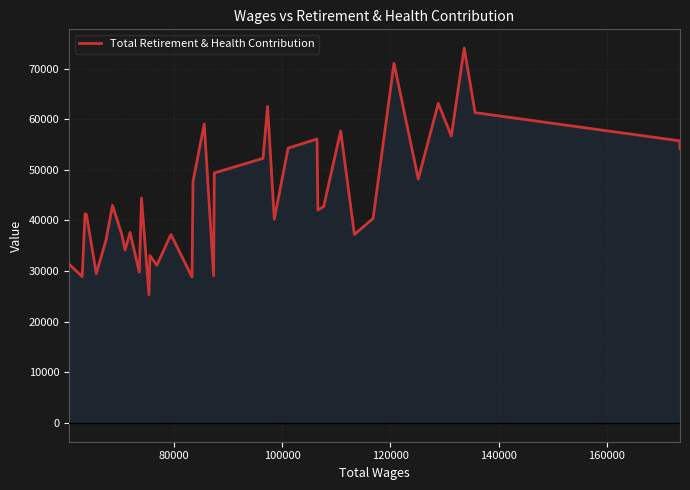

True or false: there are more than 0 points higher than both neighbors.

True